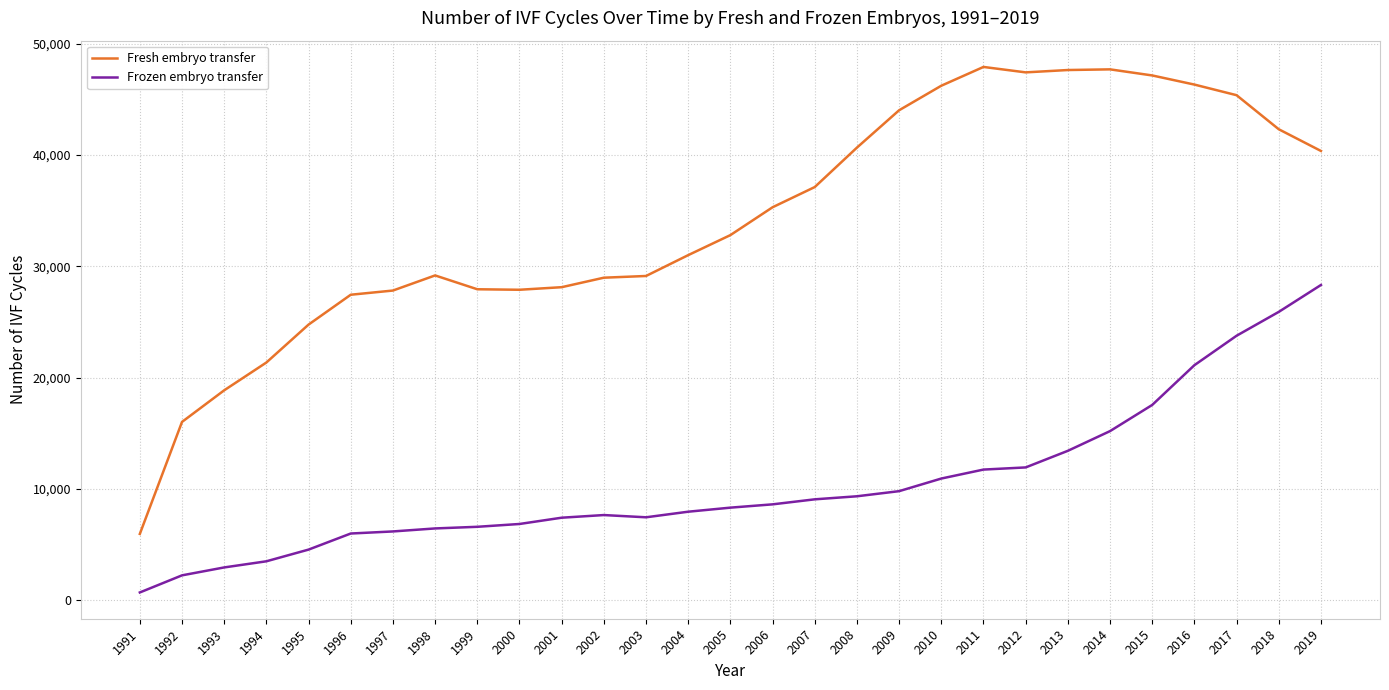

Rank the series by their average value, from lowest to highest.

Frozen embryo transfer, Fresh embryo transfer